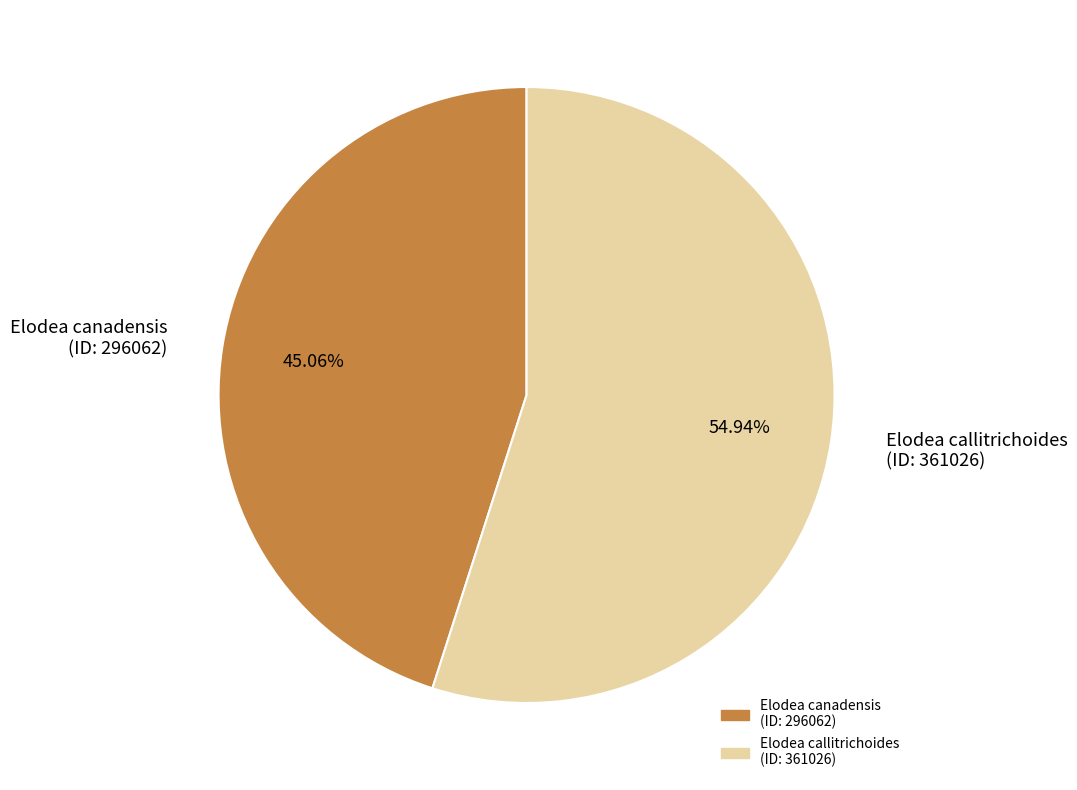

What is the ratio of the value at Elodea callitrichoides (ID: 361026) to the value at Elodea canadensis (ID: 296062)?

1.2